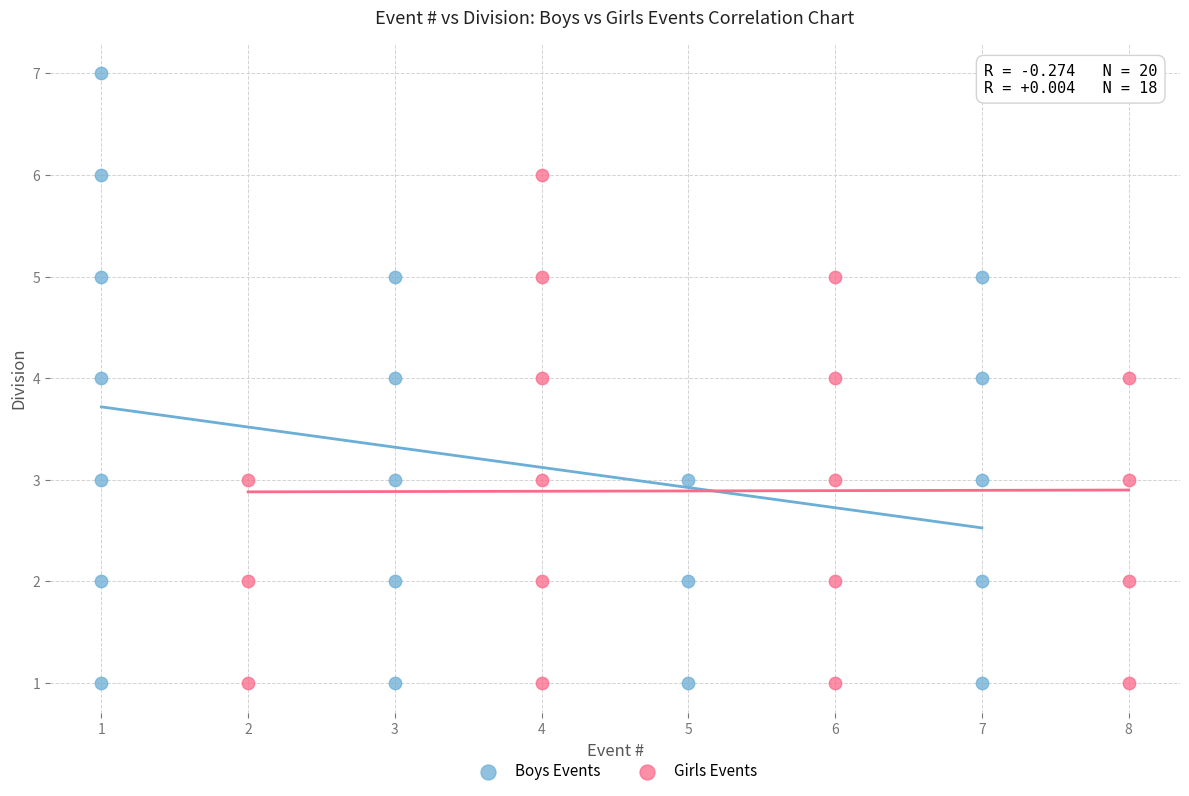

Which series contains the highest Y value?

Boys Events